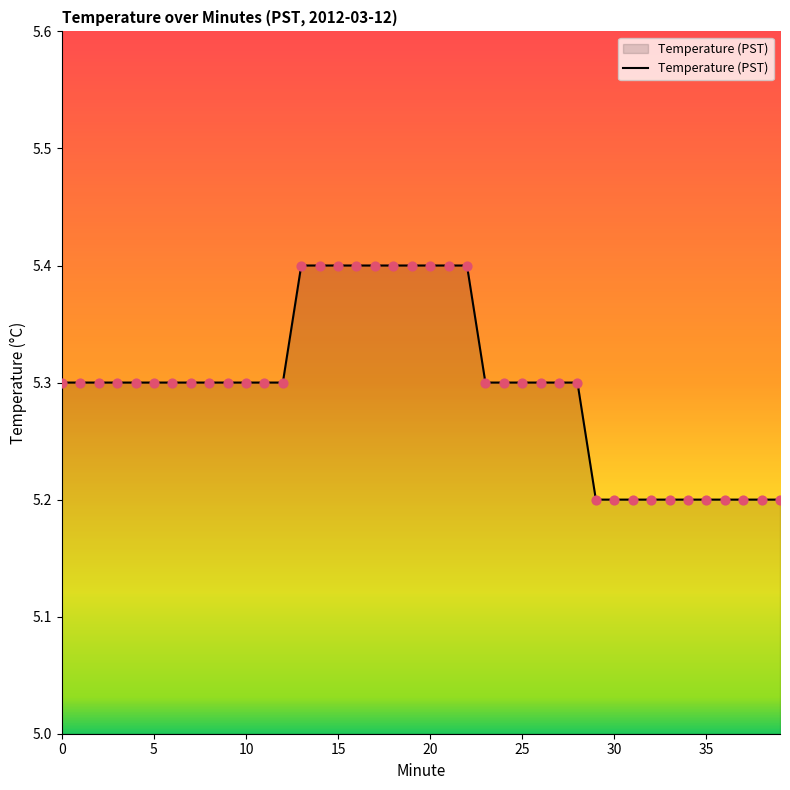

What is the greatest value displayed?

5.4